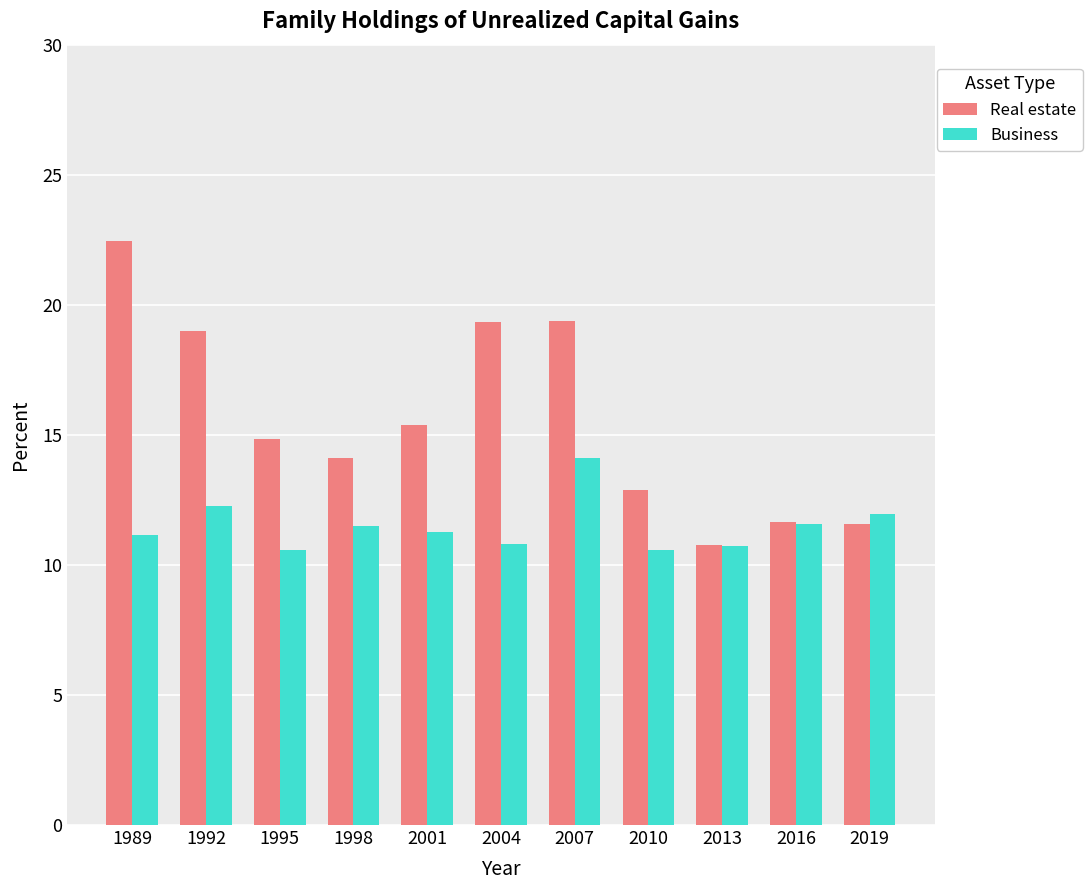

Which category has the highest value in the Business series?

2007